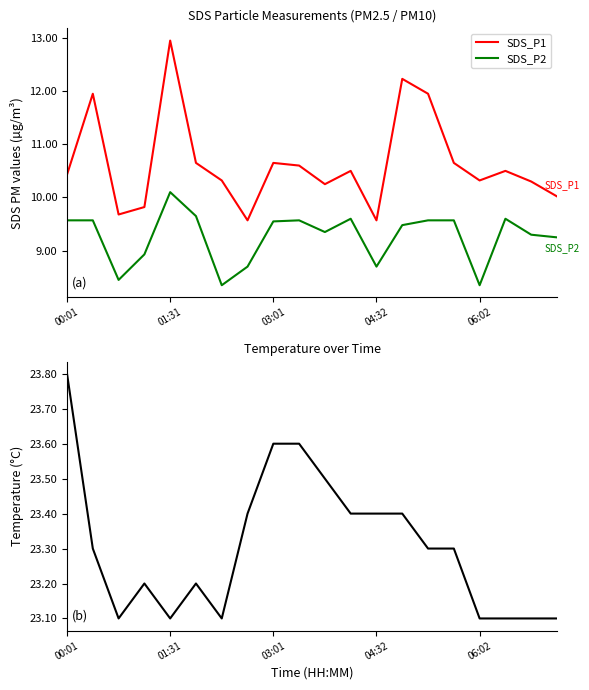

Reading right to left, what are all the values shown in this chart?

SDS_P1: 10.0	10.3	10.5	10.3	10.7	11.9	12.2	9.6	10.5	10.2	10.6	10.7	9.6	10.3	10.7	12.9	9.8	9.7	11.9	10.4
SDS_P2: 9.2	9.3	9.6	8.3	9.6	9.6	9.5	8.7	9.6	9.3	9.6	9.6	8.7	8.3	9.7	10.1	8.9	8.4	9.6	9.6
Temp: 23.1	23.1	23.1	23.1	23.3	23.3	23.4	23.4	23.4	23.5	23.6	23.6	23.4	23.1	23.2	23.1	23.2	23.1	23.3	23.8